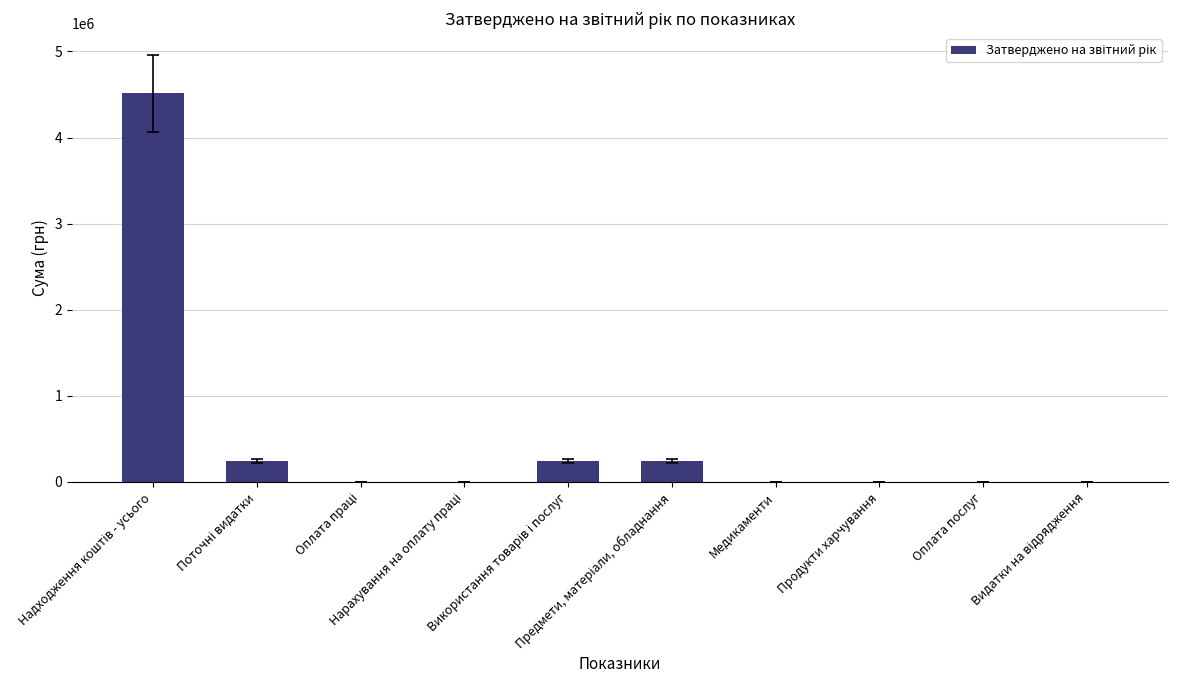

What is the maximum value shown in the chart?

4514111.4